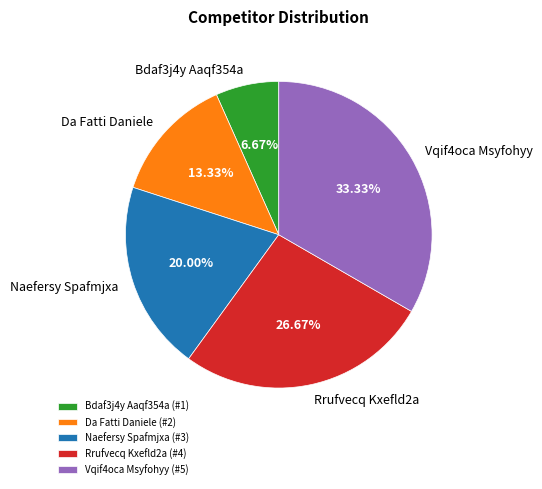

What portion of the pie excludes Vqif4oca Msyfohyy?

66.7%